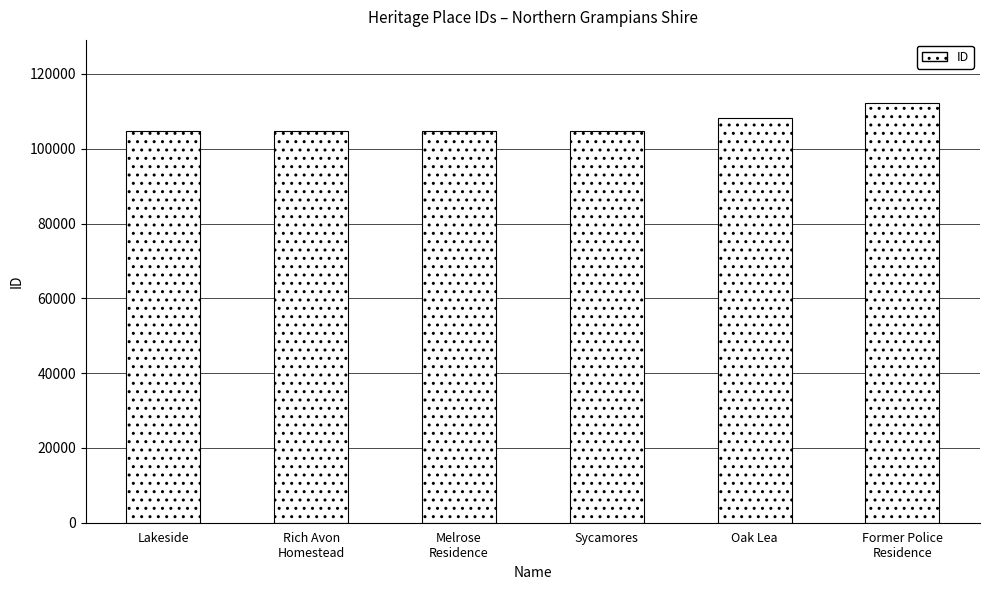

Where is the data nearest to the value 108545?

Oak Lea